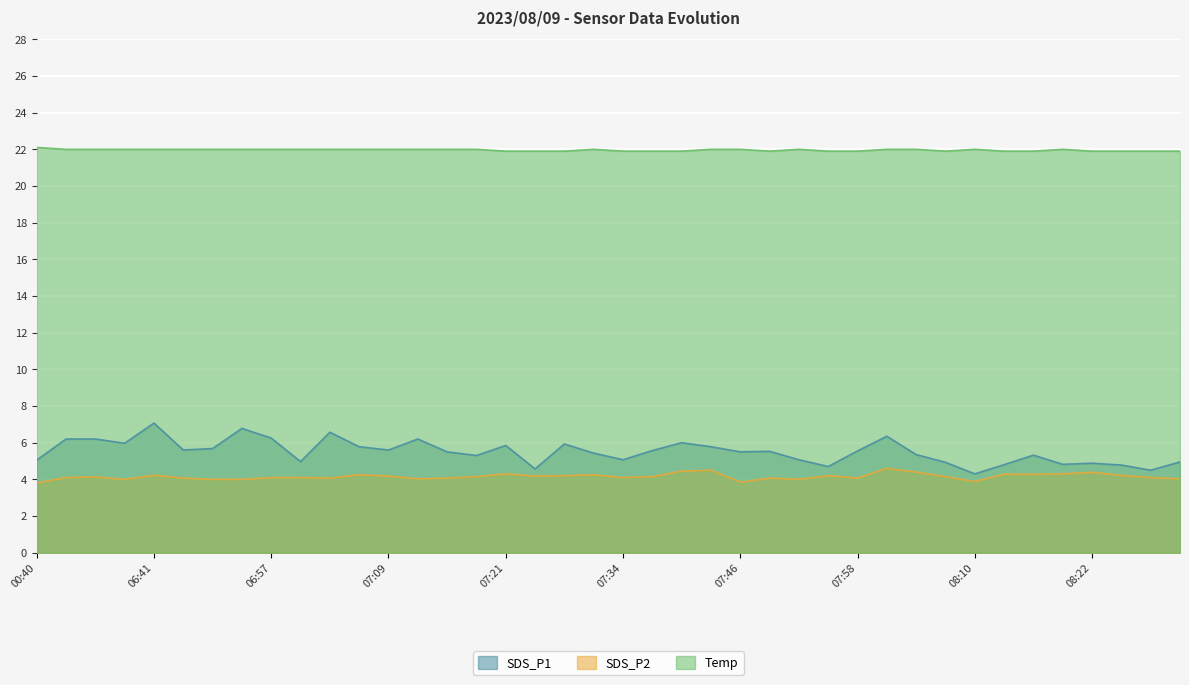

How many data points in Temp are above 22?

1